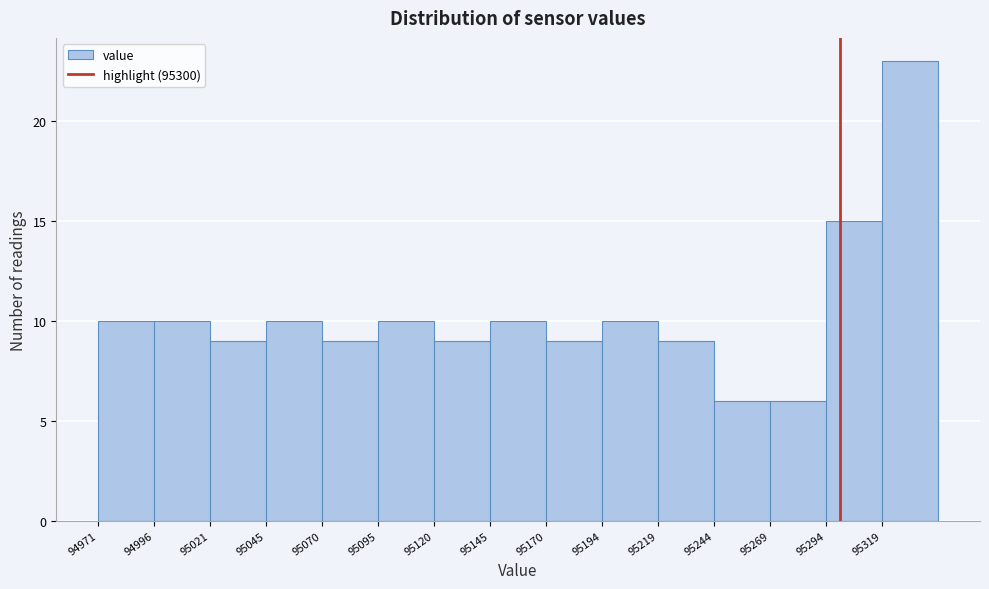

How tall is the bar that spans 95195 to 95220 on the x-axis? Neither the bar edges nor the heights are printed on the chart, so give them approximately, as read against the axes.

10